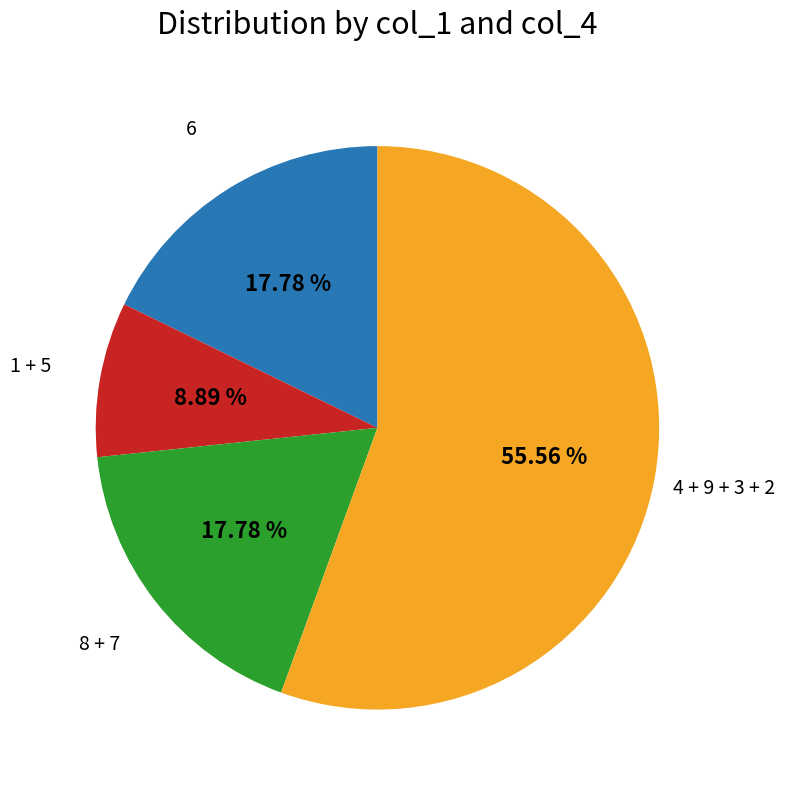

Is there any slice that represents more than half of the pie?

Yes